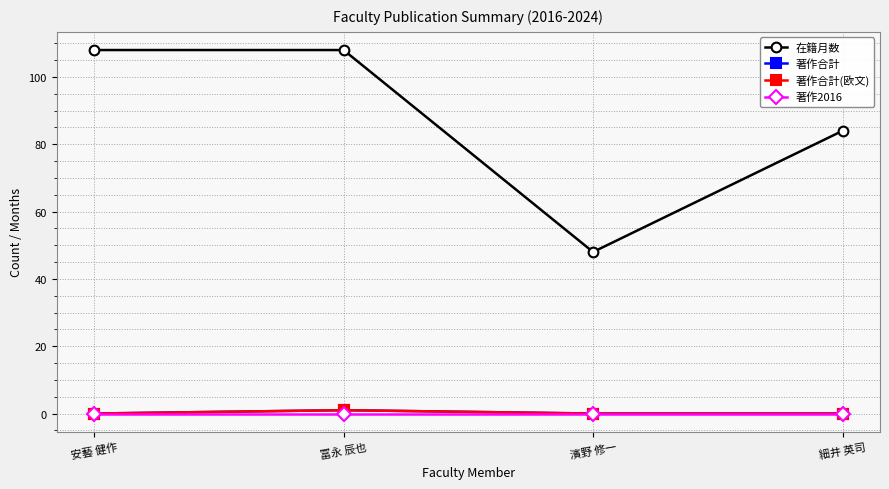

What is the spread (max minus min) of values at 濱野 修一?

48